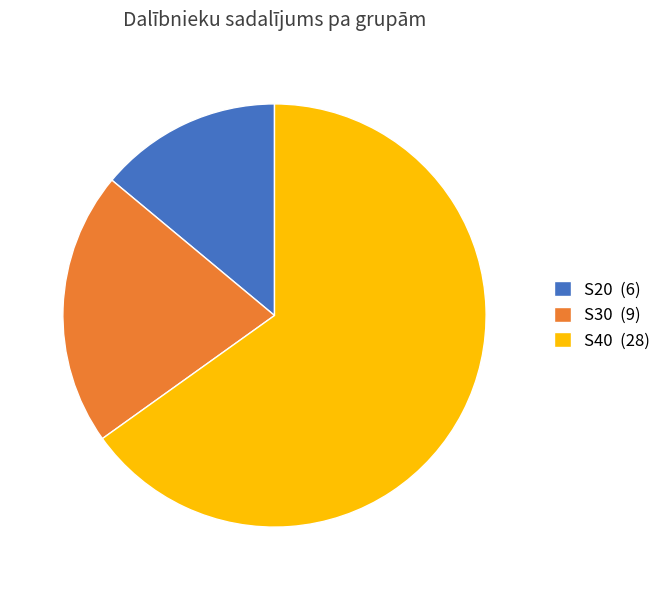

Between S30 (9) and S20 (6), which is larger?

S30 (9)